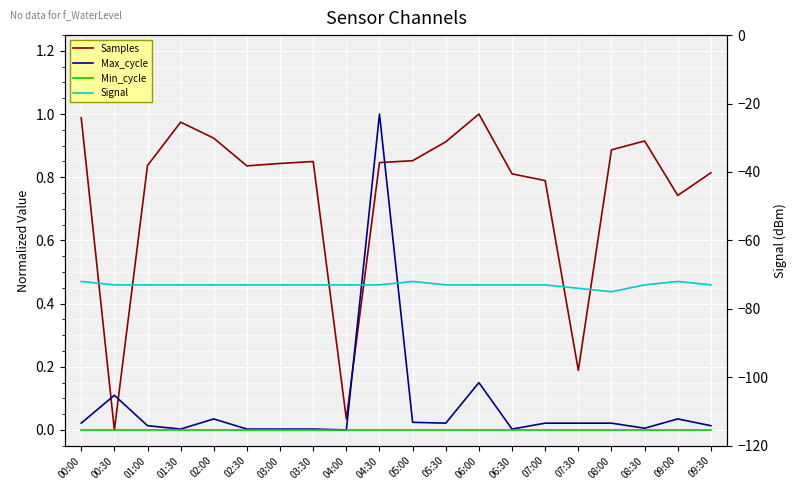

At how many categories does at least one series exceed -34?

20